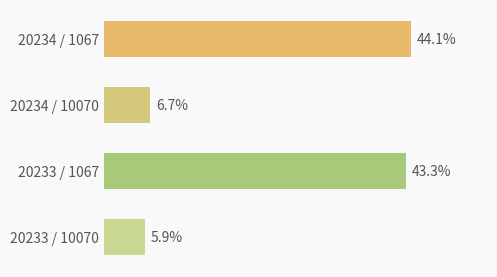

Does the chart contain any negative values?

No